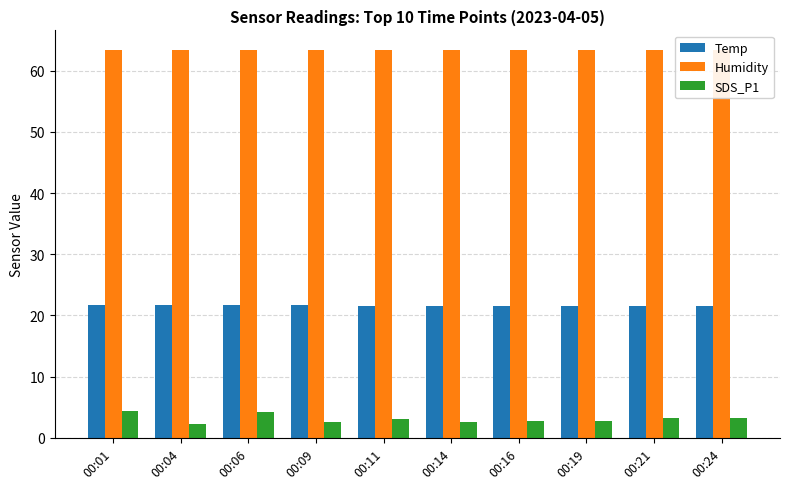

What are all the series names shown in the legend?

Temp, Humidity, SDS_P1